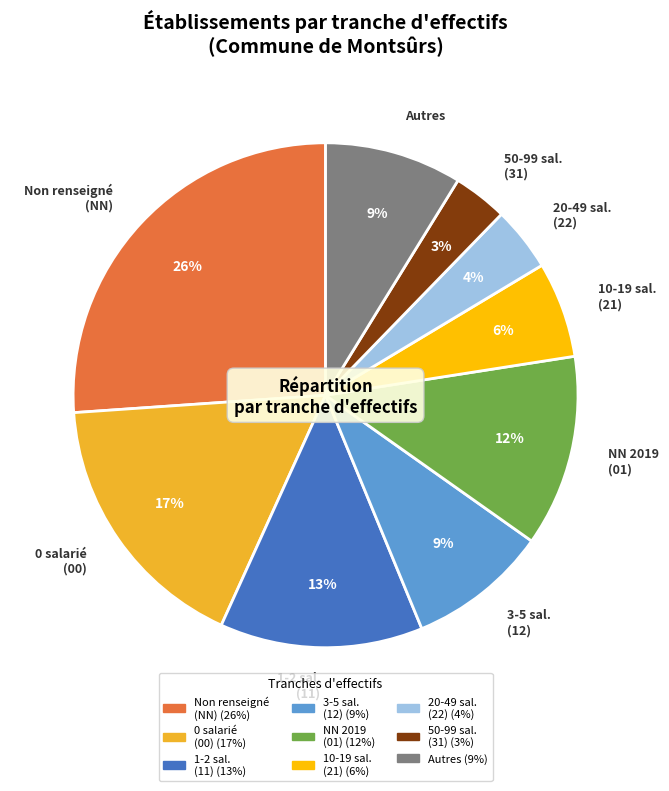

Count the number of slices in the pie.

9